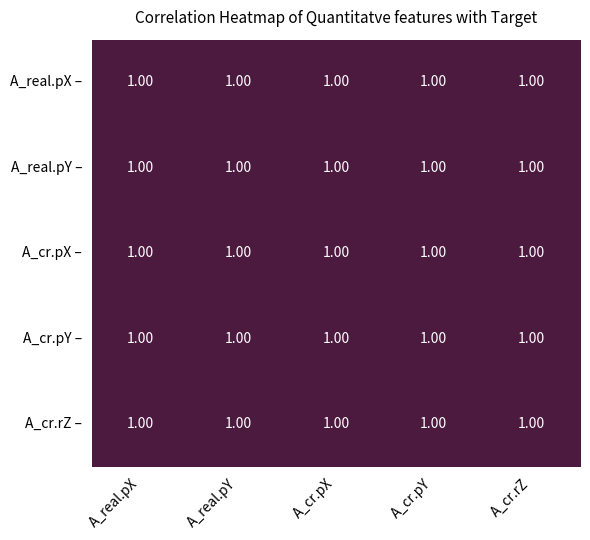

Is it true that A_cr.pY – equals 1.0 at A_real.pY?

True